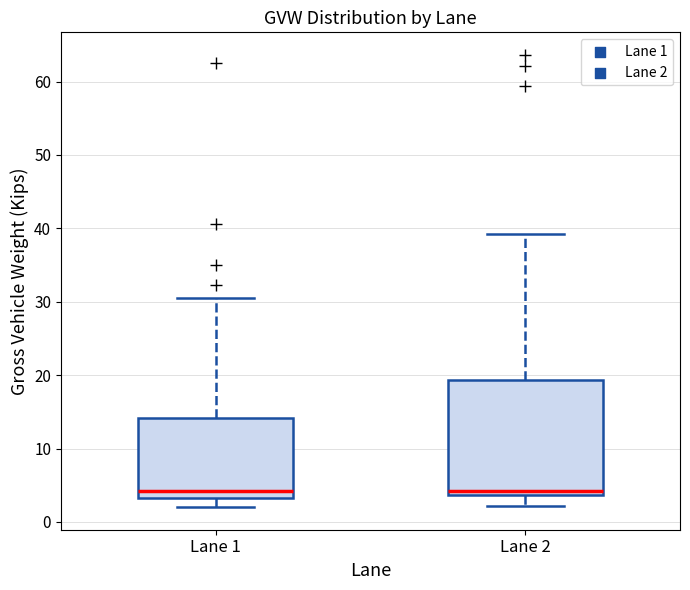

Reading left to right, transcribe this box plot: for each box, give where its median line is, the range the box spans, and where its two whiskers end, as read against the y-axis. The values are not printed on the chart, so give them approximately, as read against the axis.

Lane 1: median 4, box 3 to 14, whiskers 2 to 31
Lane 2: median 4 (just above the box's lower edge), box 4 to 19, whiskers 2 to 39